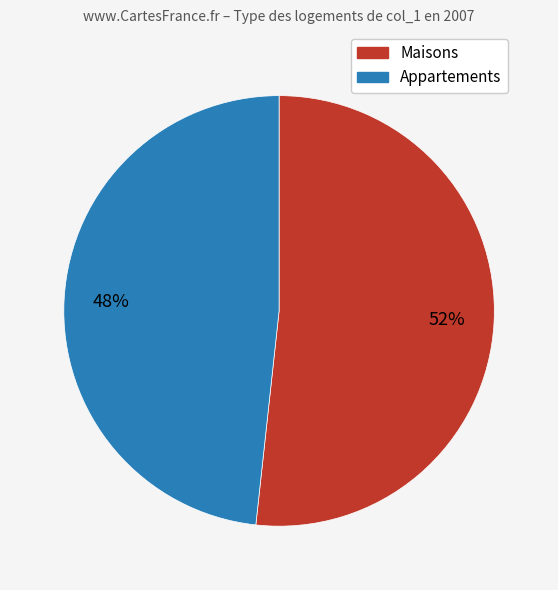

Between Maisons and Appartements, which is larger?

Maisons